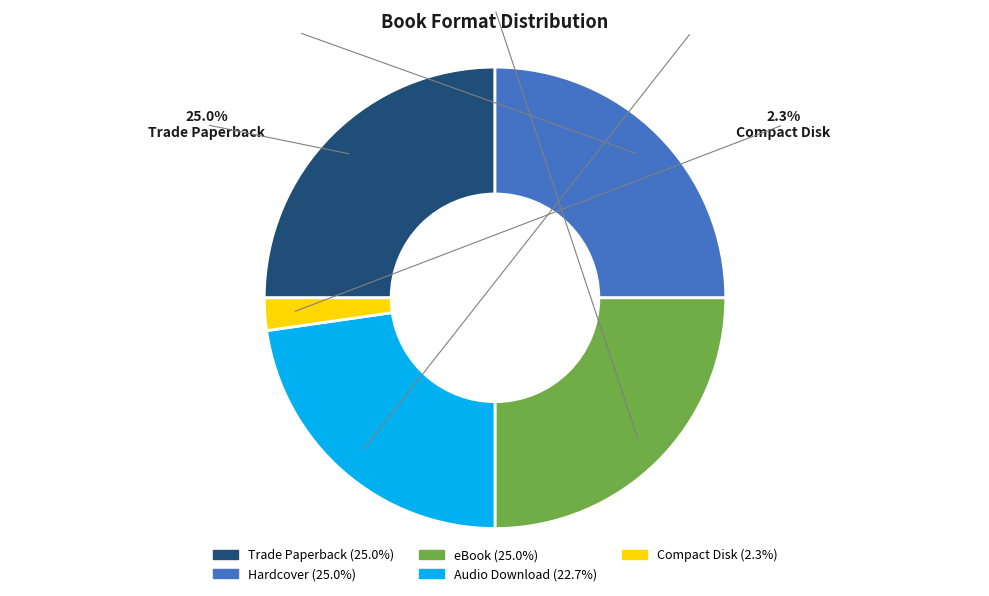

Which slice is the smallest?

Compact Disk